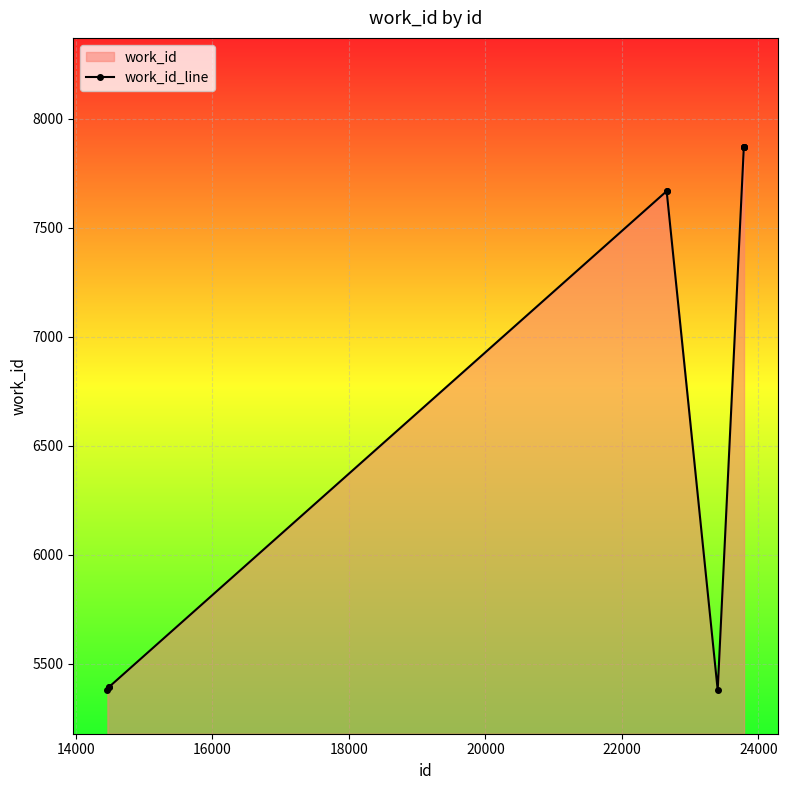

What is the smallest value displayed?

5379